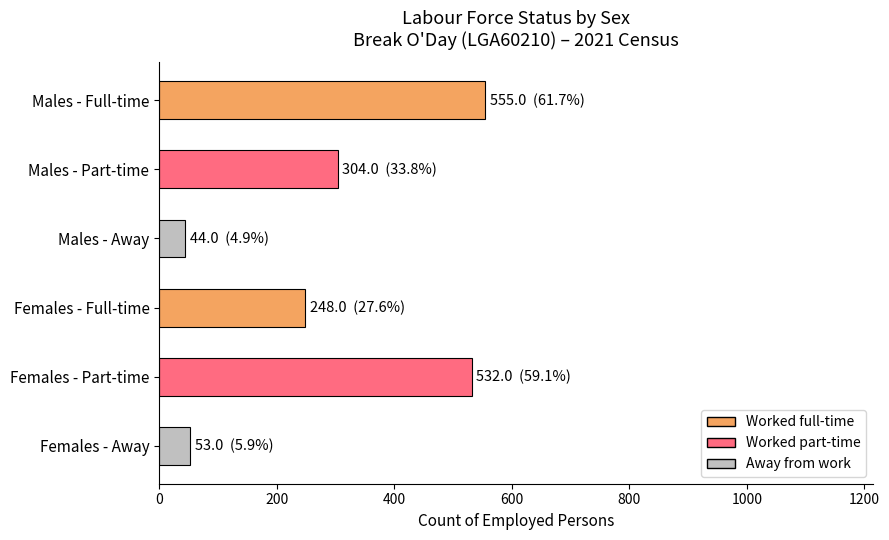

What is the label of the 5th bar from the bottom?

Males - Part-time